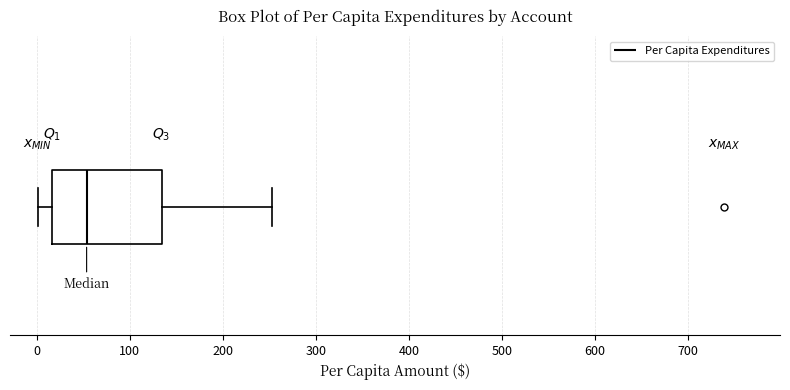

Read this box plot against the x-axis: the position of the median line, the range covered by the box, and the ends of both whiskers. The values are not printed on the chart, so give them approximately, as read against the axis.

median 50, box 20 to 130, whiskers 0 to 250